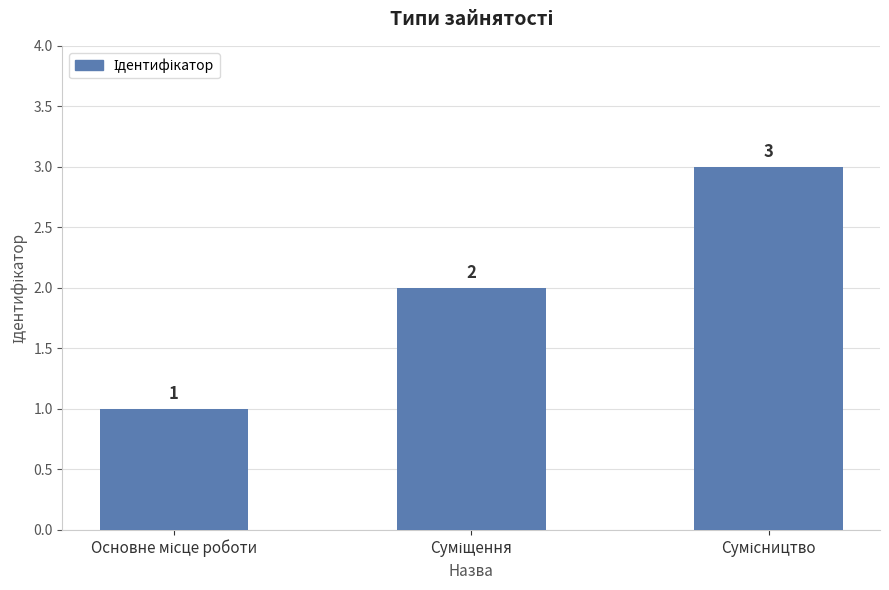

What is the difference between the second highest and minimum values?

1